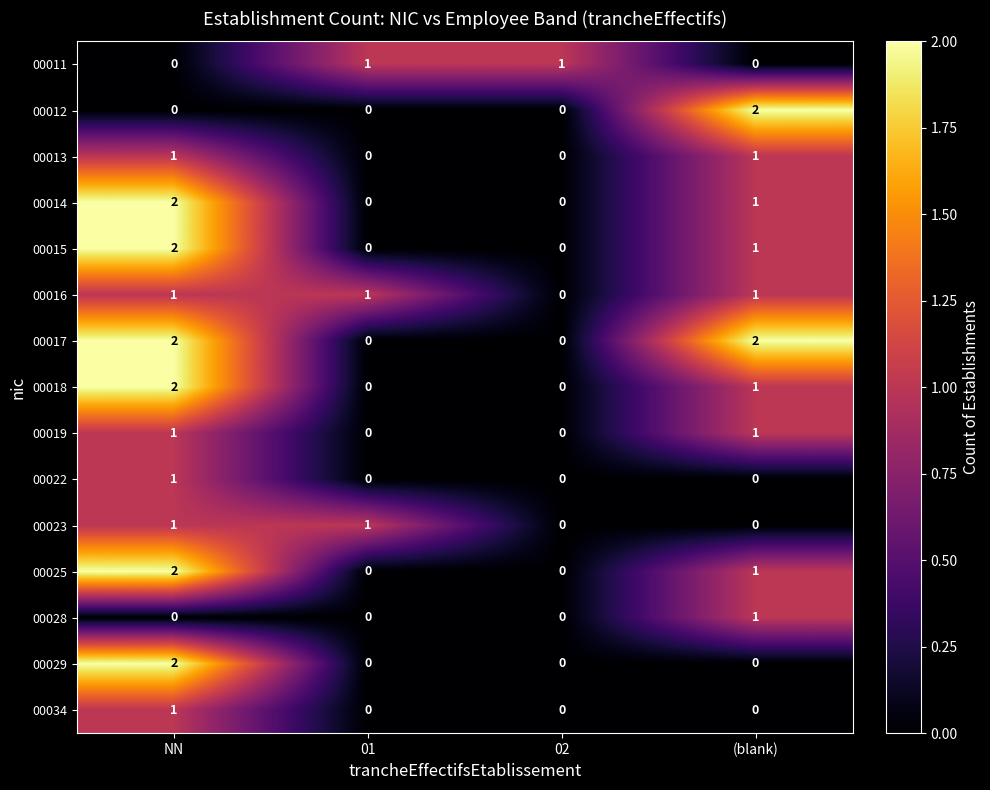

The 00029 series shows 1 at 02. True or false?

False